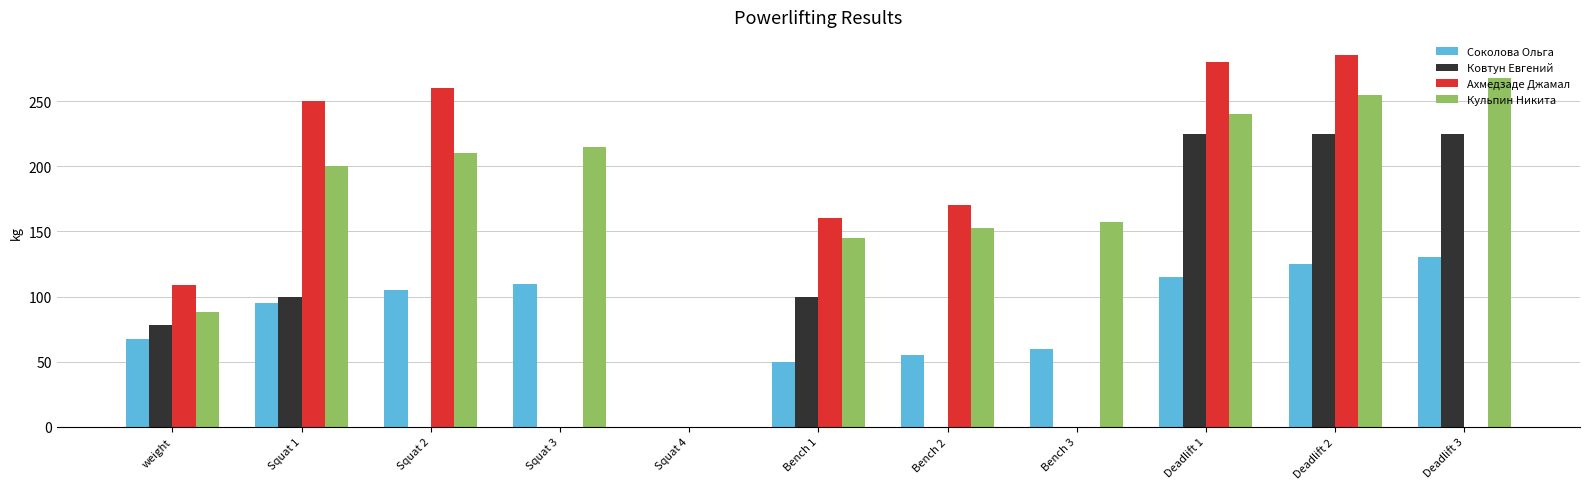

What is the highest value of the Ахмедзаде Джамал series?

285.0